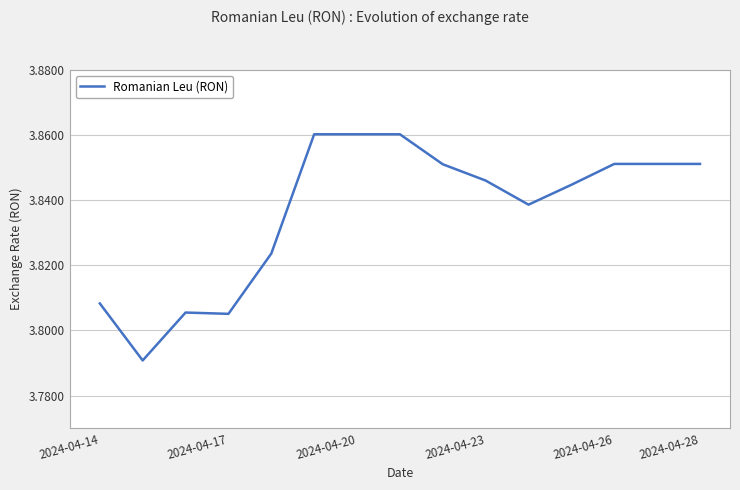

What is the greatest value displayed?

3.9